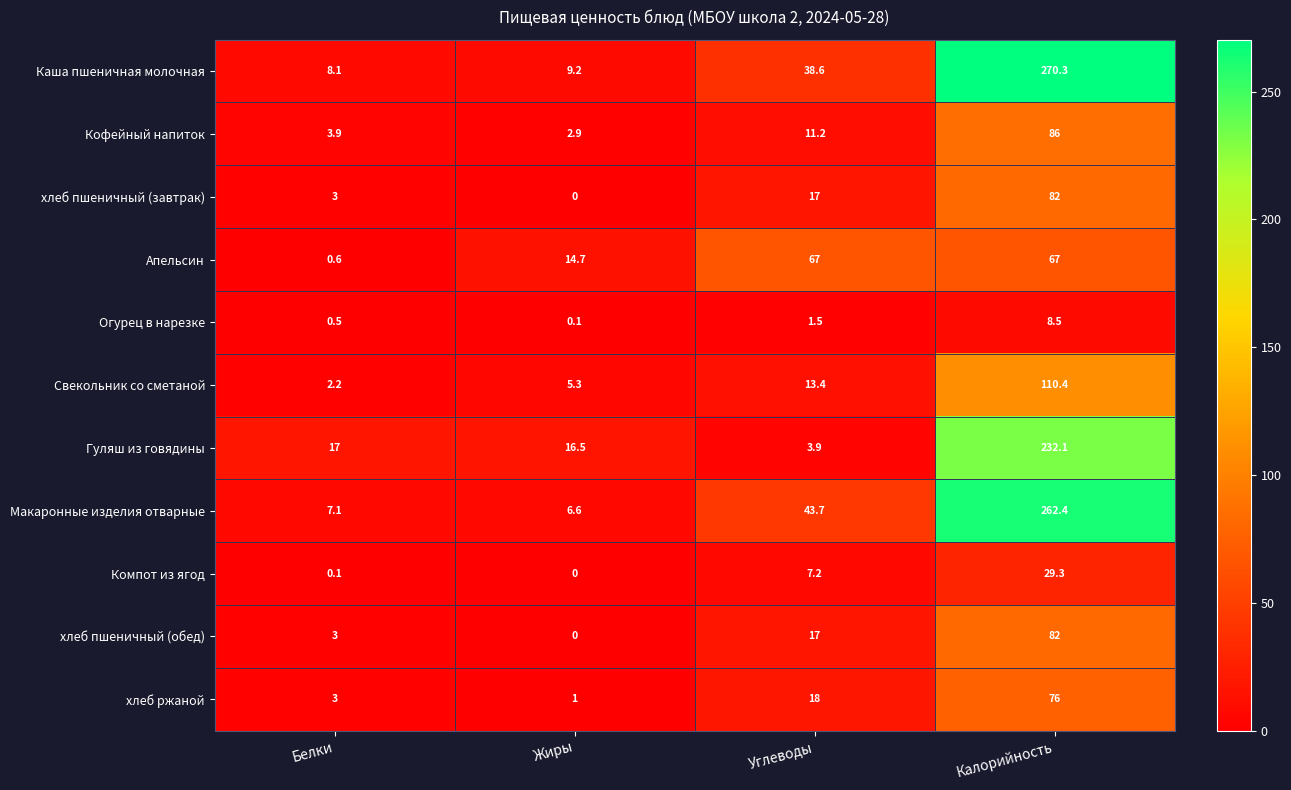

At which category is the sum across all series the highest?

Калорийность